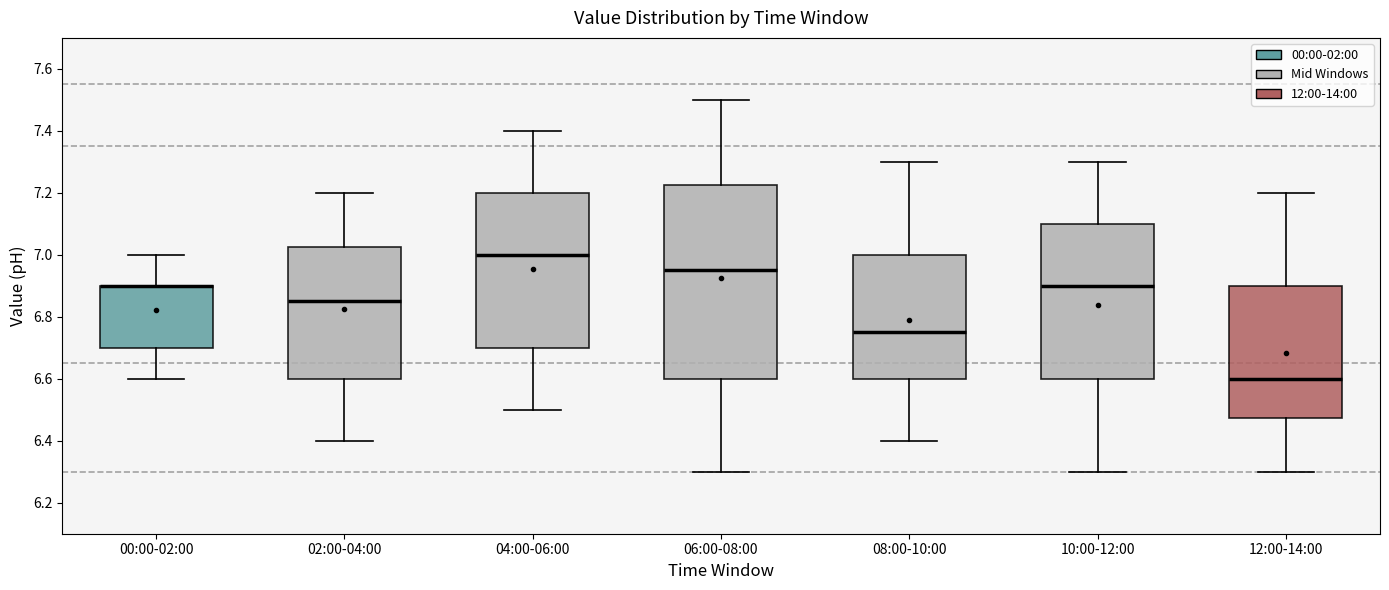

Reading left to right, transcribe this box plot: for each box, give where its median line is, the range the box spans, and where its two whiskers end, as read against the y-axis. The values are not printed on the chart, so give them approximately, as read against the axis.

00:00-02:00: median 6.90 (drawn on the box's upper edge), box 6.70 to 6.90, whiskers 6.60 to 7.00
02:00-04:00: median 6.86, box 6.60 to 7.02, whiskers 6.40 to 7.20
04:00-06:00: median 7.00, box 6.70 to 7.20, whiskers 6.50 to 7.40
06:00-08:00: median 6.96, box 6.60 to 7.22, whiskers 6.30 to 7.50
08:00-10:00: median 6.76, box 6.60 to 7.00, whiskers 6.40 to 7.30
10:00-12:00: median 6.90, box 6.60 to 7.10, whiskers 6.30 to 7.30
12:00-14:00: median 6.60, box 6.48 to 6.90, whiskers 6.30 to 7.20